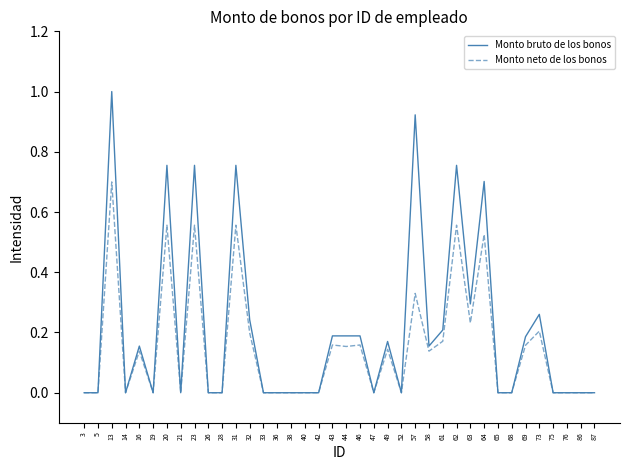

List the series in order of their overall mean, lowest first.

Monto neto de los bonos, Monto bruto de los bonos